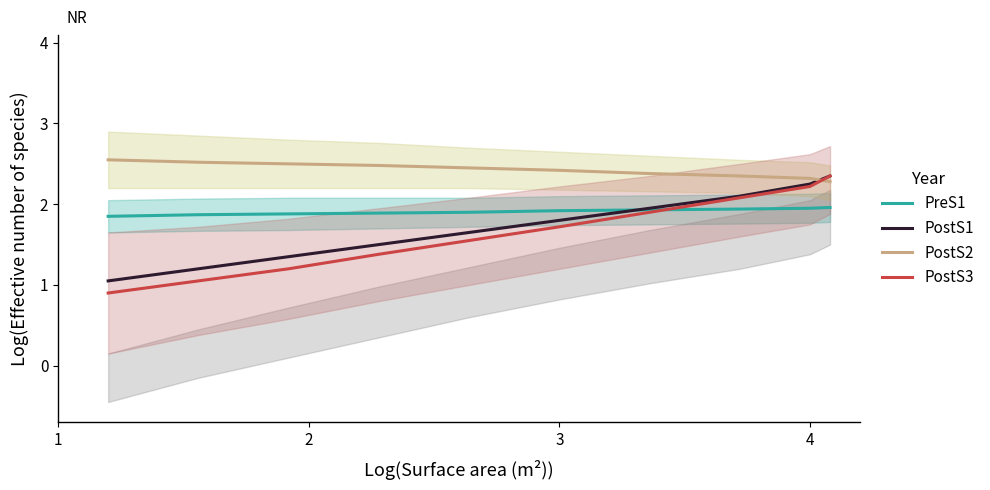

At 6, list the series in order from smallest to largest.

PostS3, PreS1, PostS1, PostS2